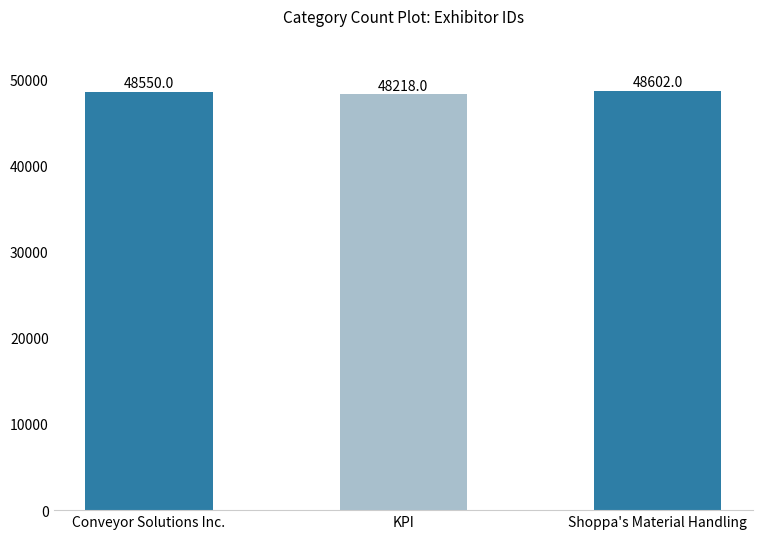

Reading left to right, what are all the values shown in this chart?

Conveyor Solutions Inc.=48550	KPI=48218	Shoppa's Material Handling=48602